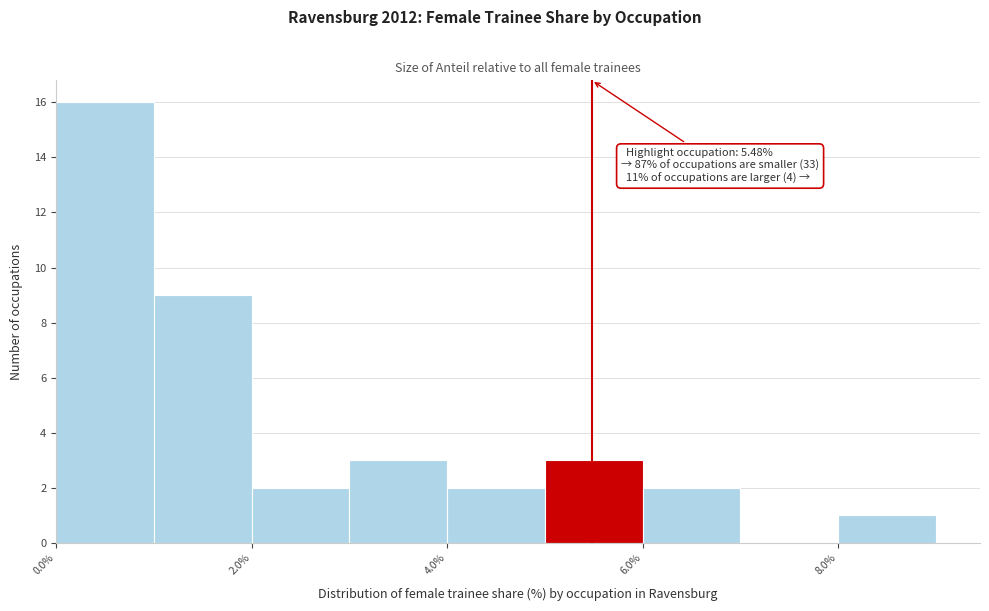

Which range on the x-axis has the tallest bar?

0 to 1